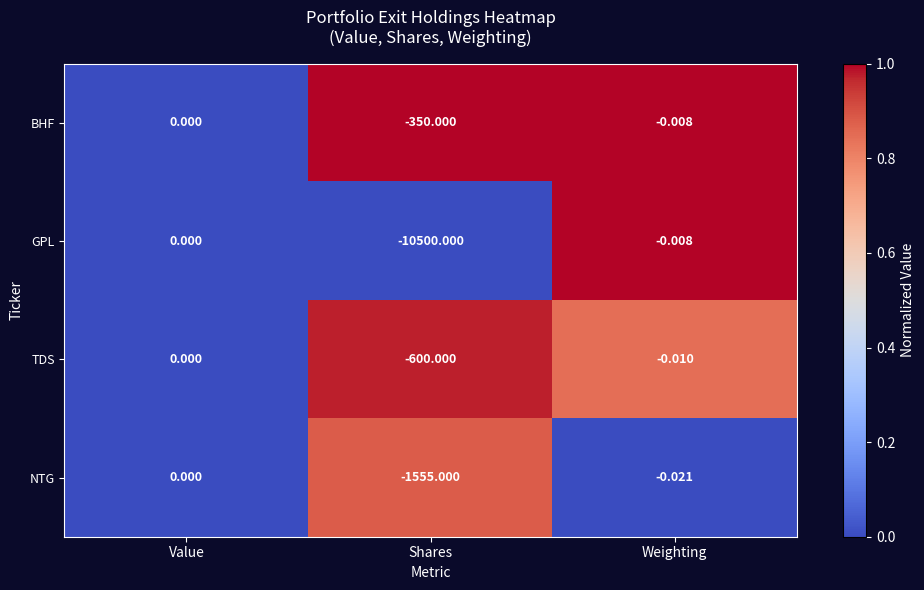

Which series has the largest total across all categories?

BHF